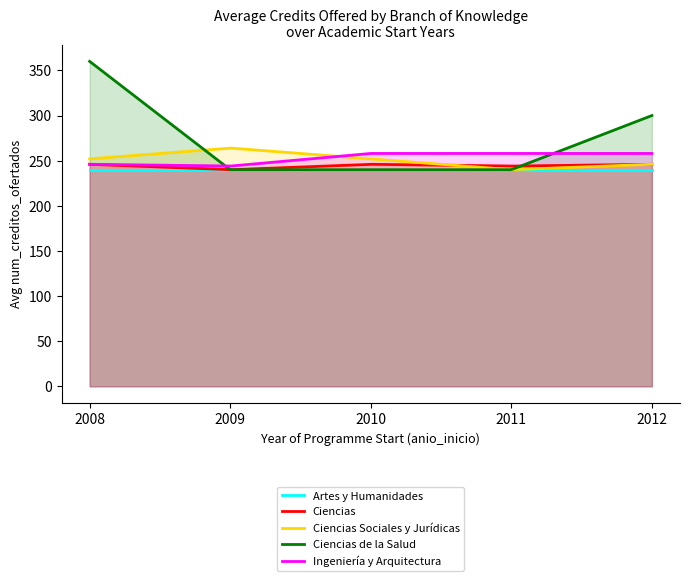

True or false: Artes y Humanidades and Ciencias Sociales y Jurídicas intersect in this chart.

False